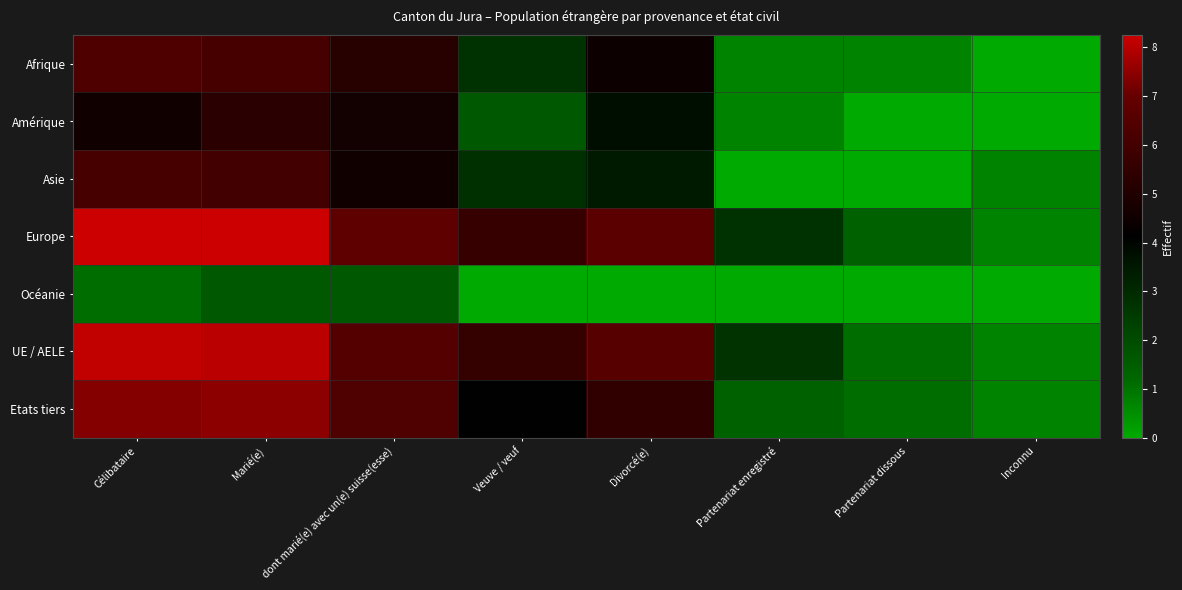

What is the spread (max minus min) of values at Divorcé(e)?

6.7